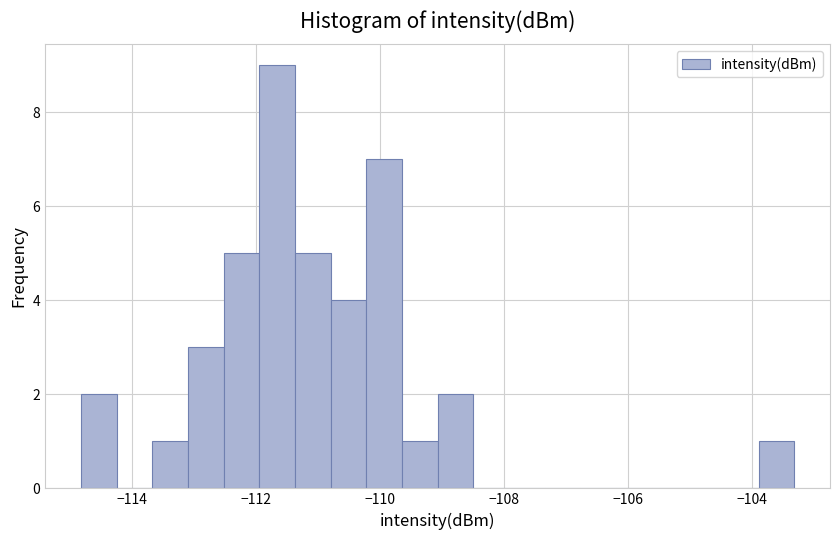

Read against the x-axis, roughly where is the centre of the tallest bar?

-111.6